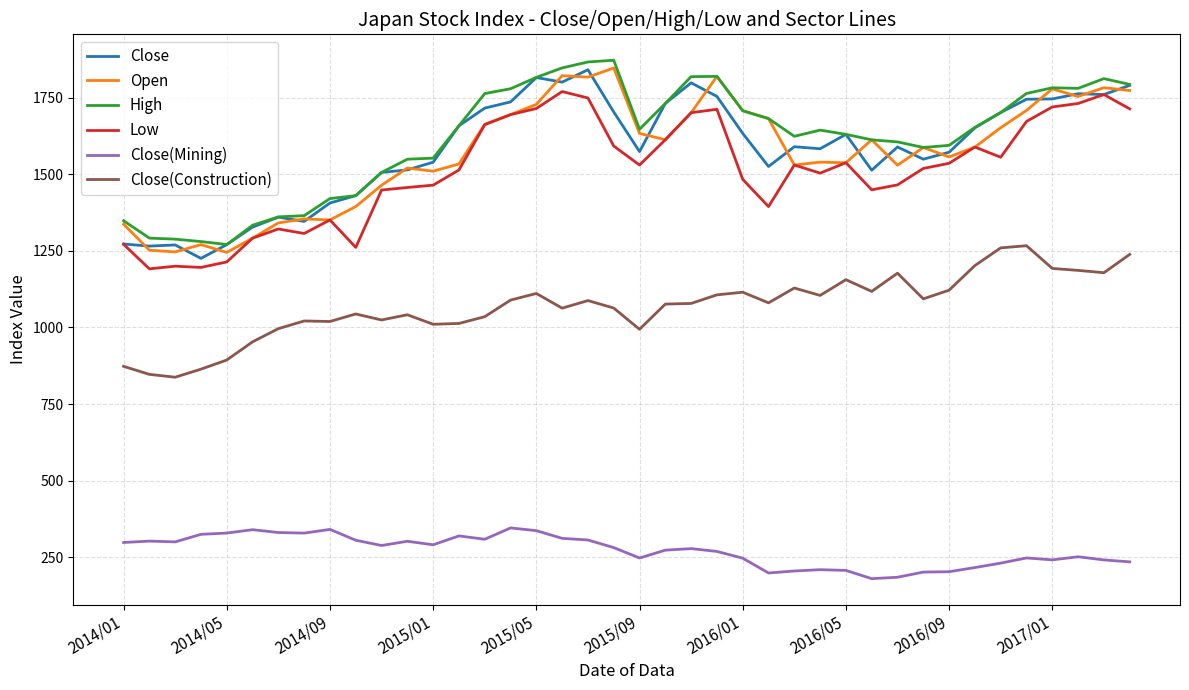

What is the lowest value of the Close(Construction) series?

837.9